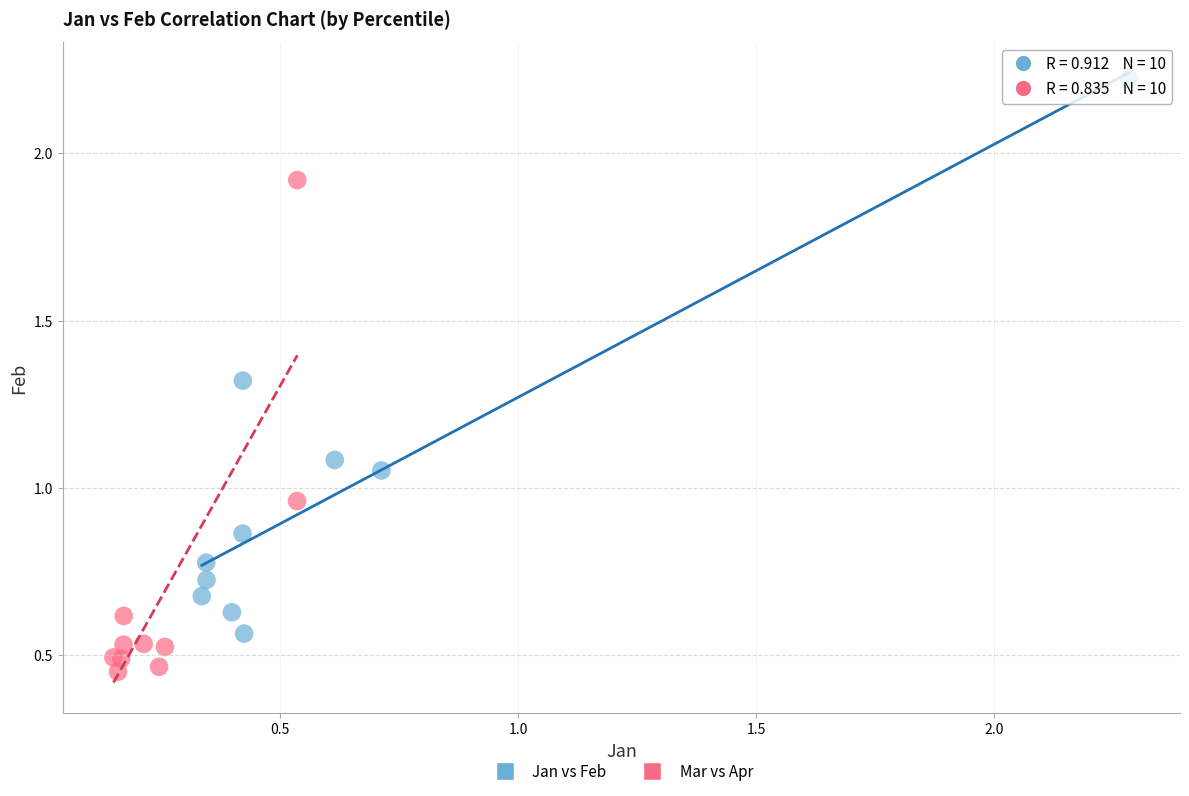

What are all the series names shown in the legend?

Jan vs Feb, Mar vs Apr